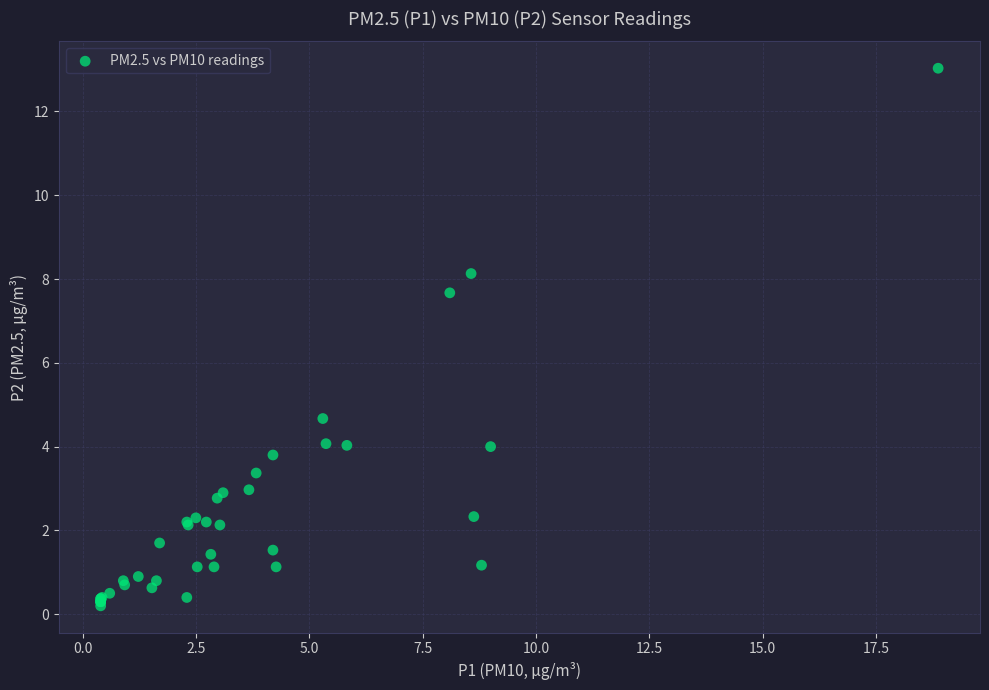

What Y value in the scatter plot is closest to 6?

4.7